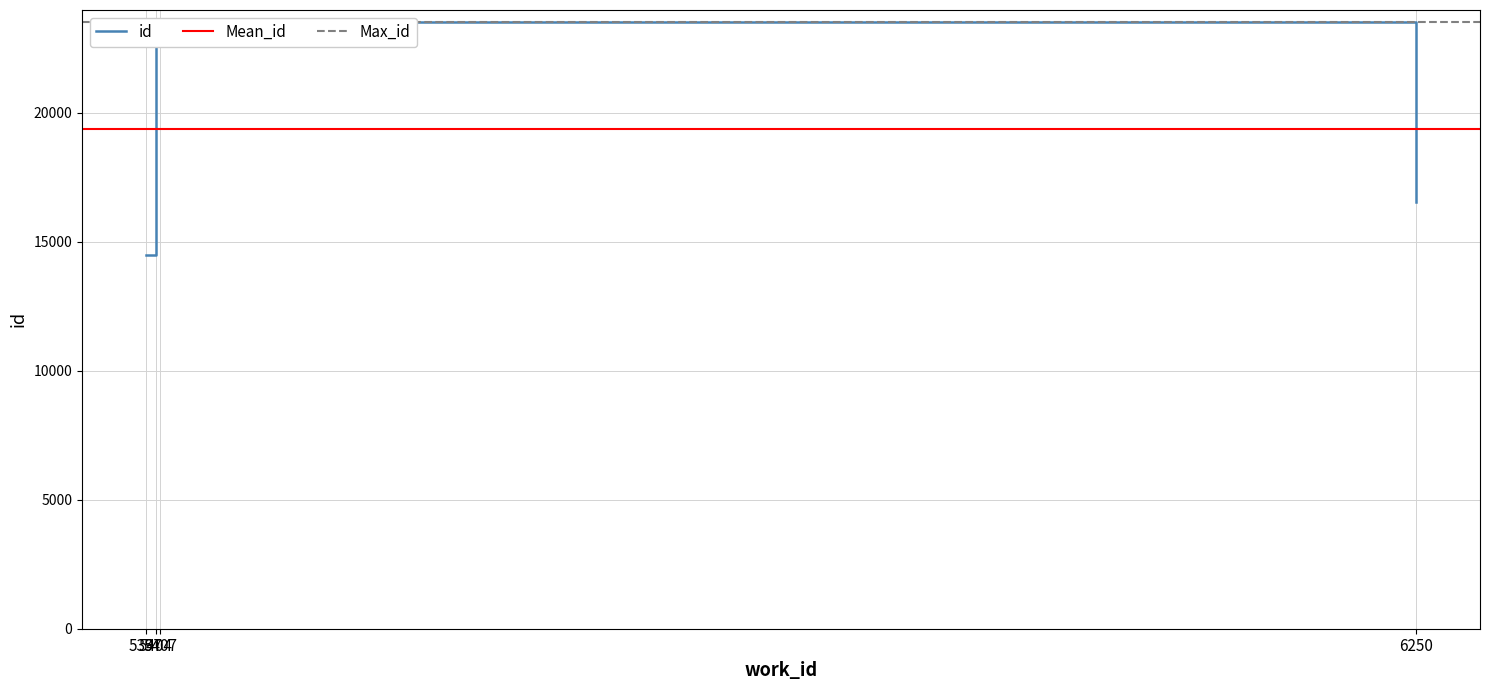

What is the label of the 1st point from the left?

5397